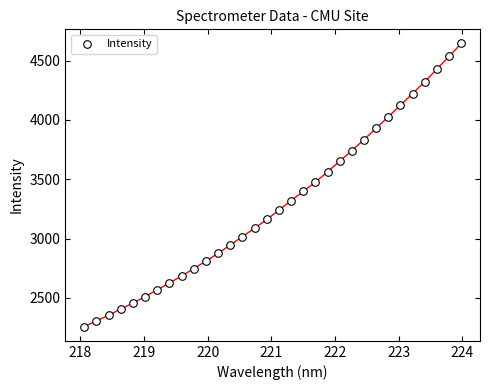

What is the range of Y values (max minus min)?

2388.4